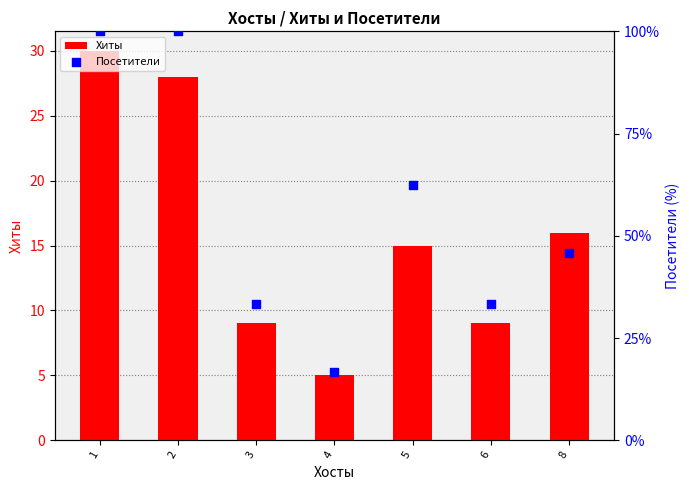

Which series reaches the minimum Y coordinate?

Хиты